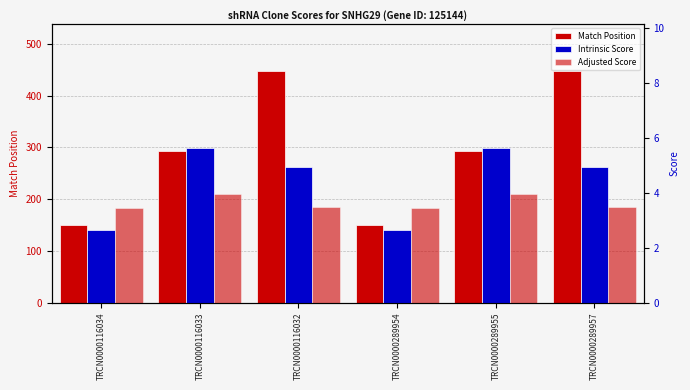

What is the sum of the Match Position values at TRCN0000289954 and TRCN0000289957?

598.0